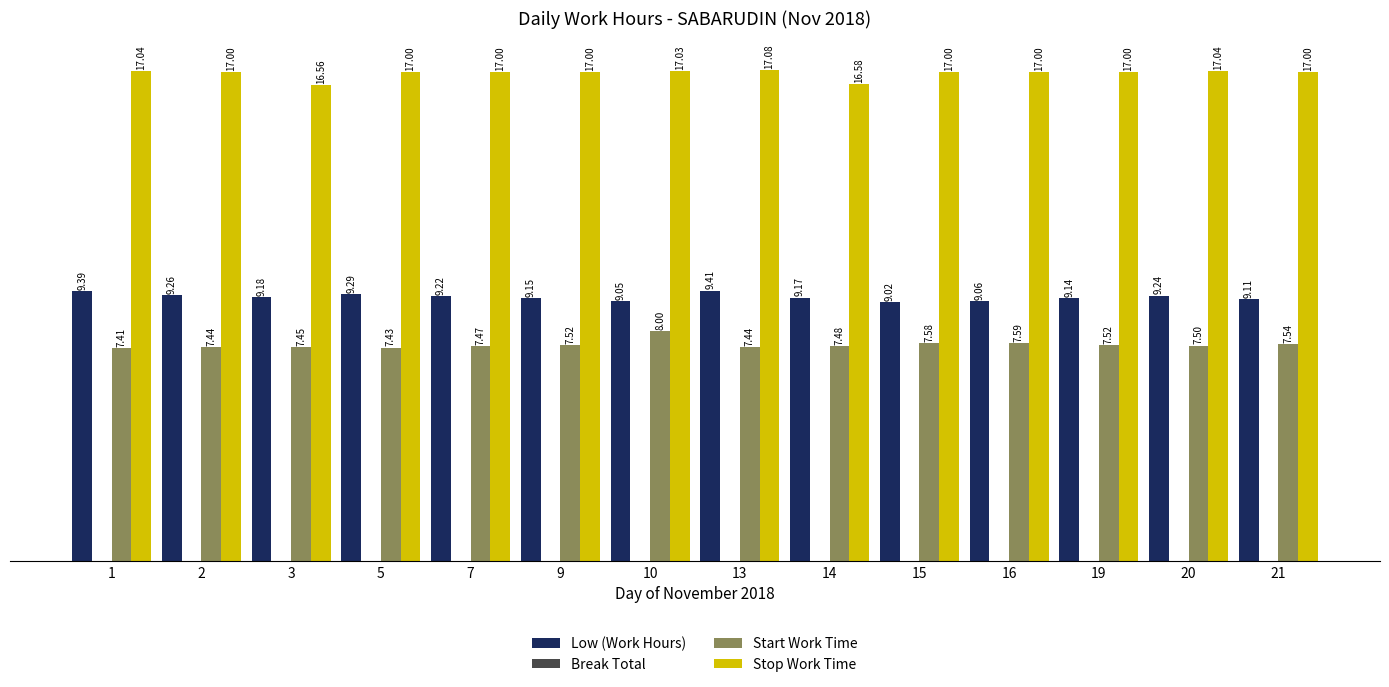

What is the difference between the highest and lowest values at 1?

9.6